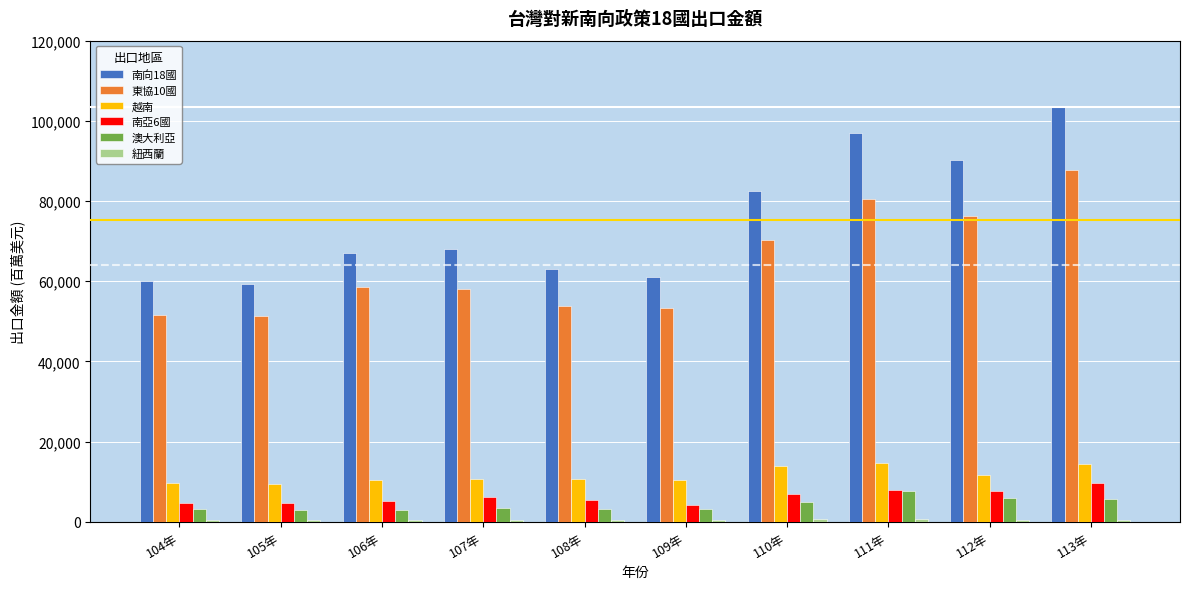

At which category is the sum across all series the highest?

113年